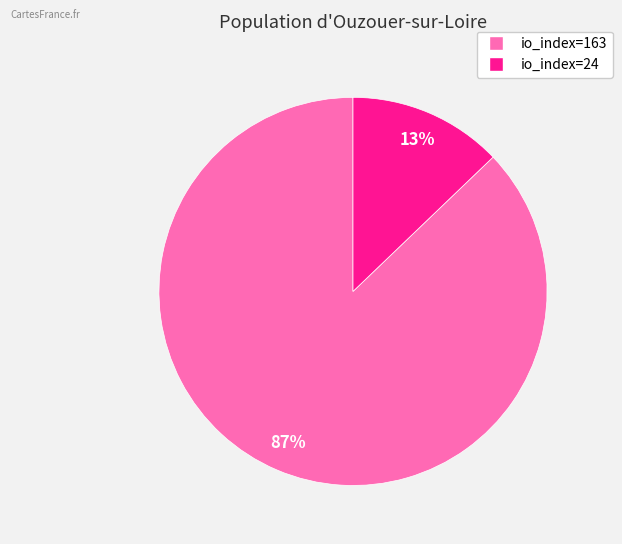

Which category has the smallest portion of the pie?

io_index=24